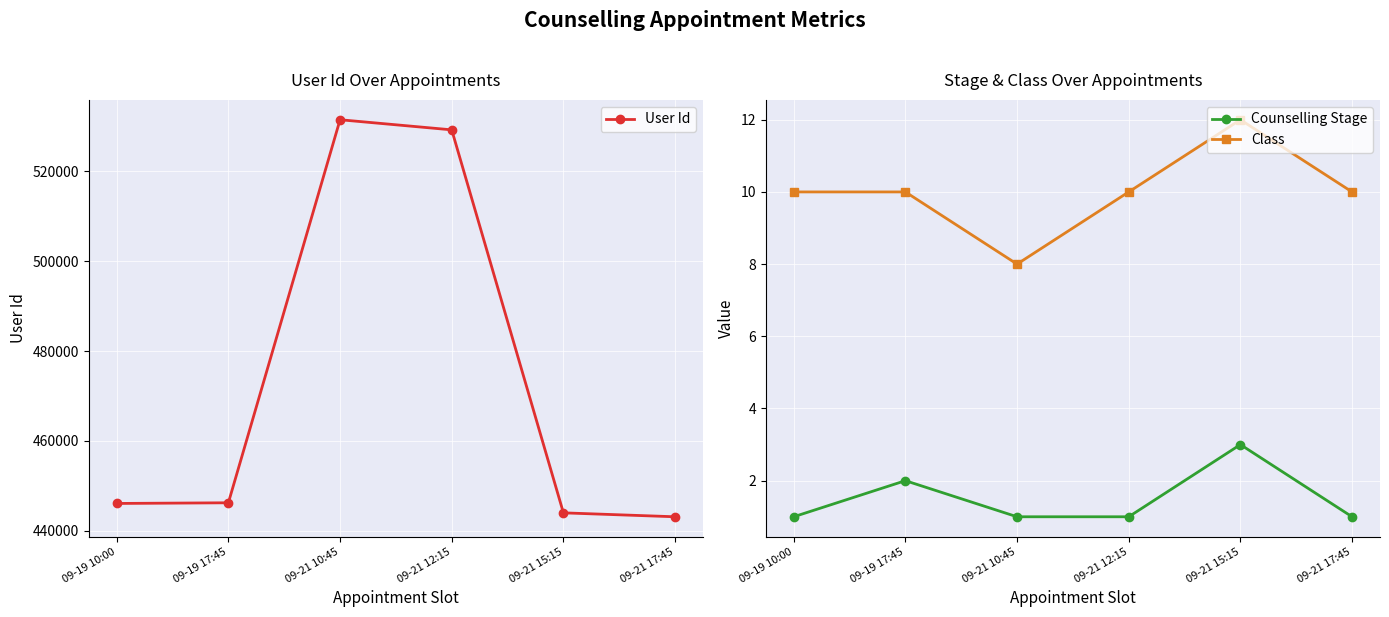

Between 09-19 17:45 and 09-21 12:15, which series saw the biggest shift?

User Id